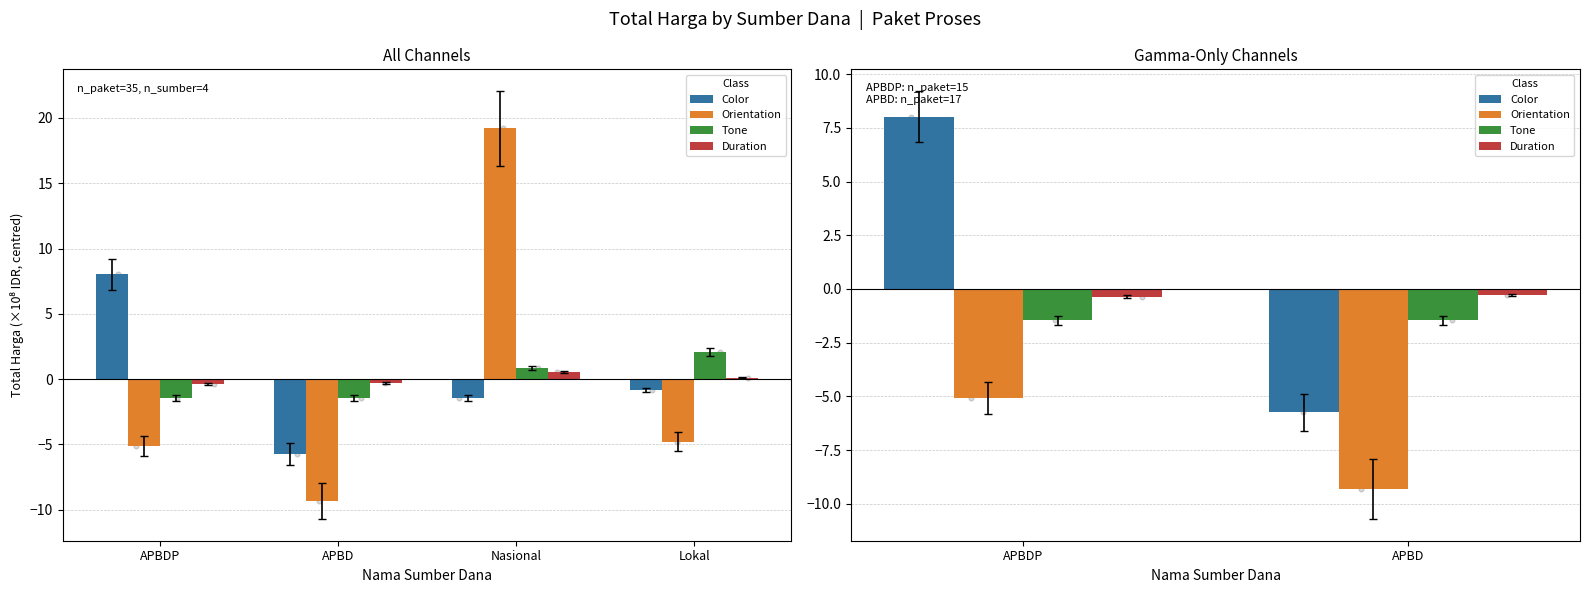

At how many categories does at least one series exceed 0?

1